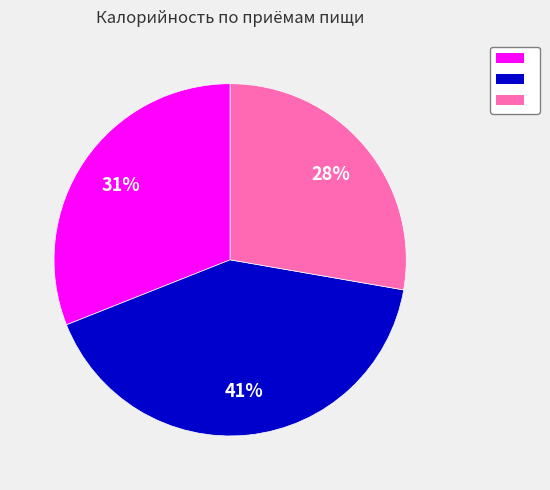

Is there any slice that represents more than half of the pie?

No